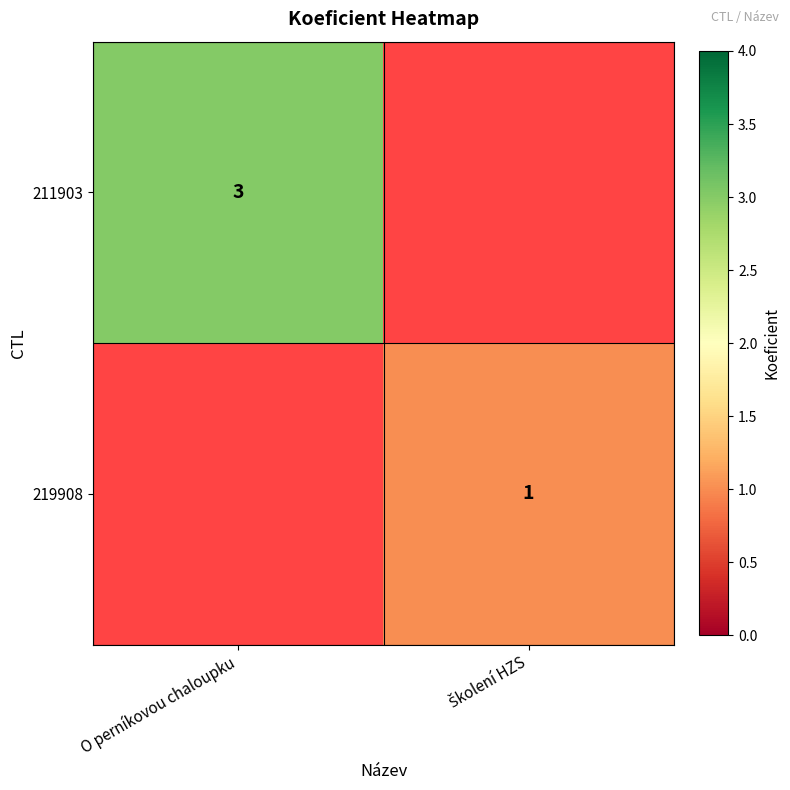

Is it true that 211903 equals 3 at O perníkovou chaloupku?

True